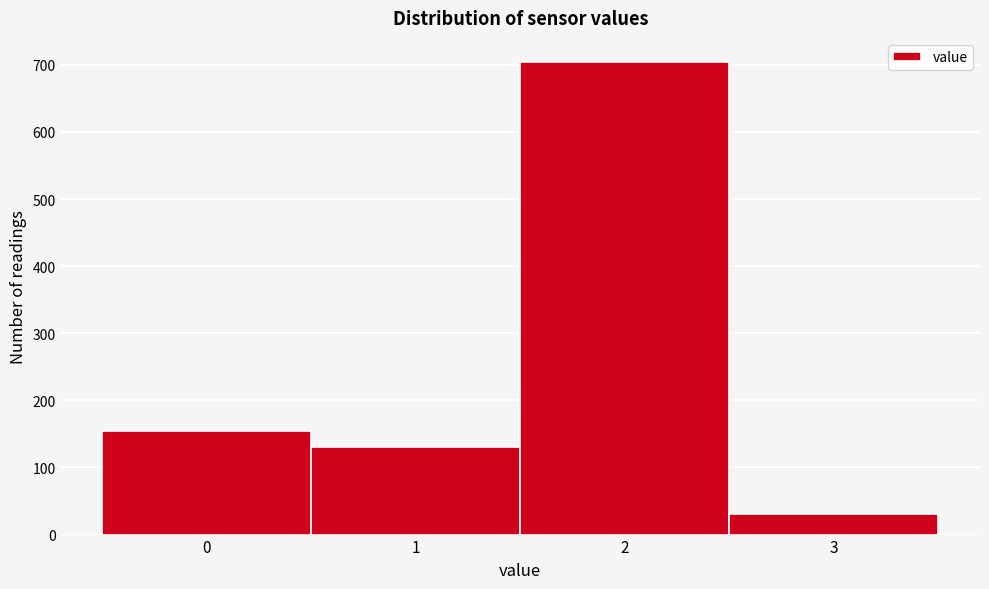

Reading left to right, transcribe all the data shown in this chart.

155	130	705	30